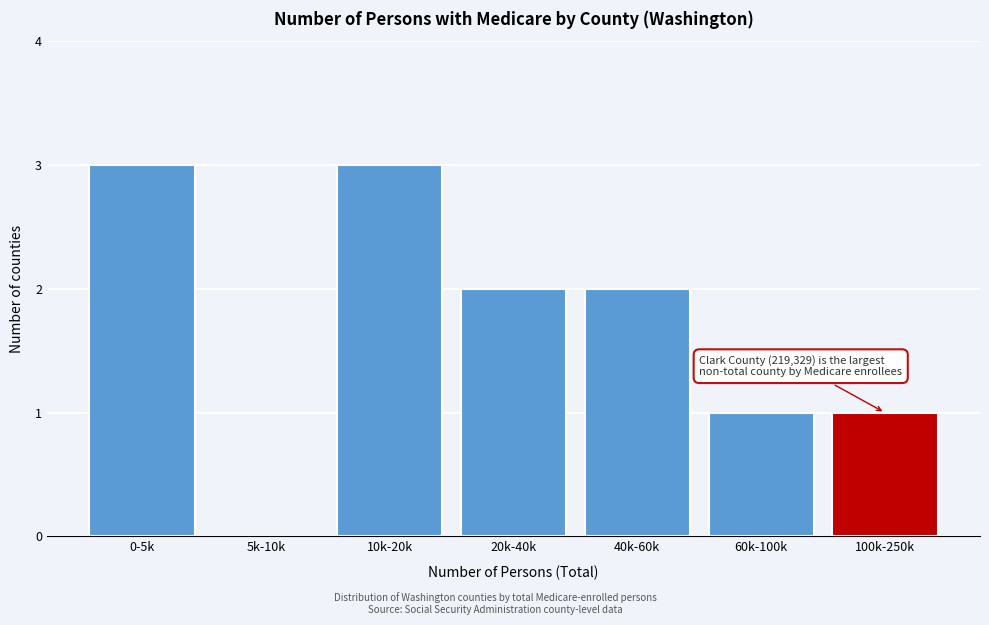

Reading left to right, list all the values displayed in this chart.

0-5k=3	5k-10k=0	10k-20k=3	20k-40k=2	40k-60k=2	60k-100k=1	100k-250k=1